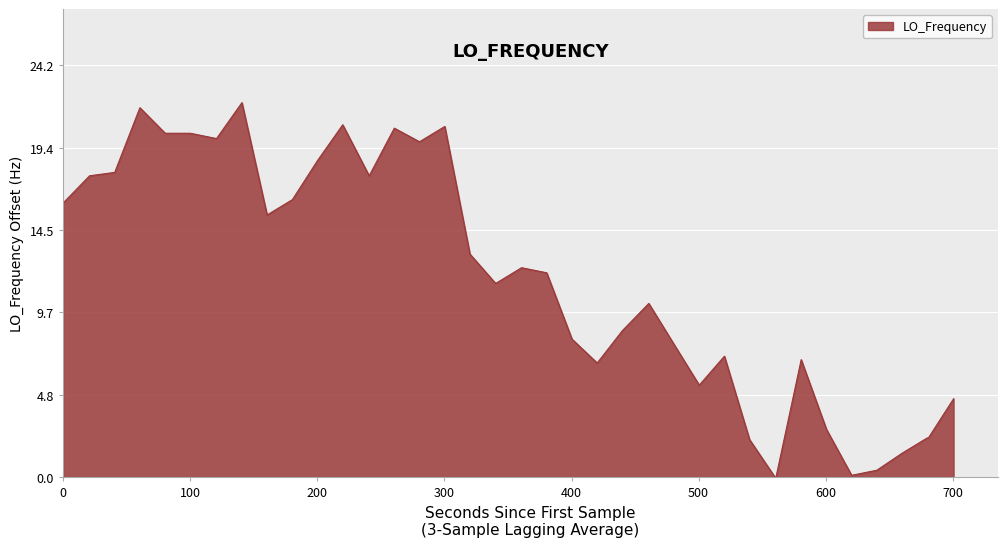

Does the chart display data point markers on the line(s)?

No